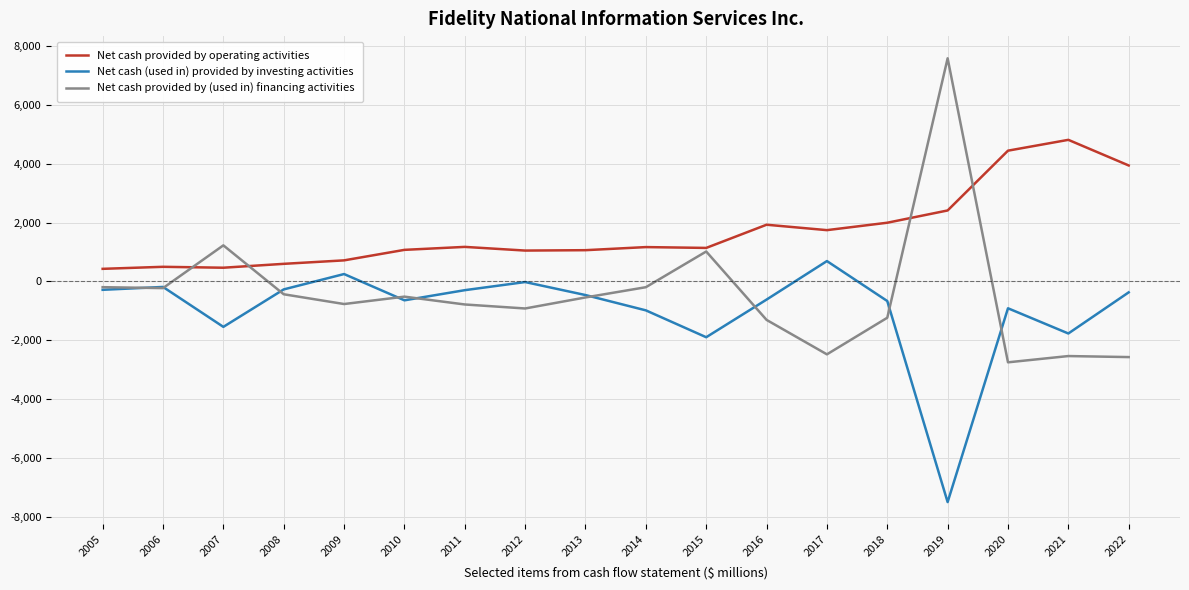

Is it true that Net cash provided by (used in) financing activities equals -291 at 2018?

False